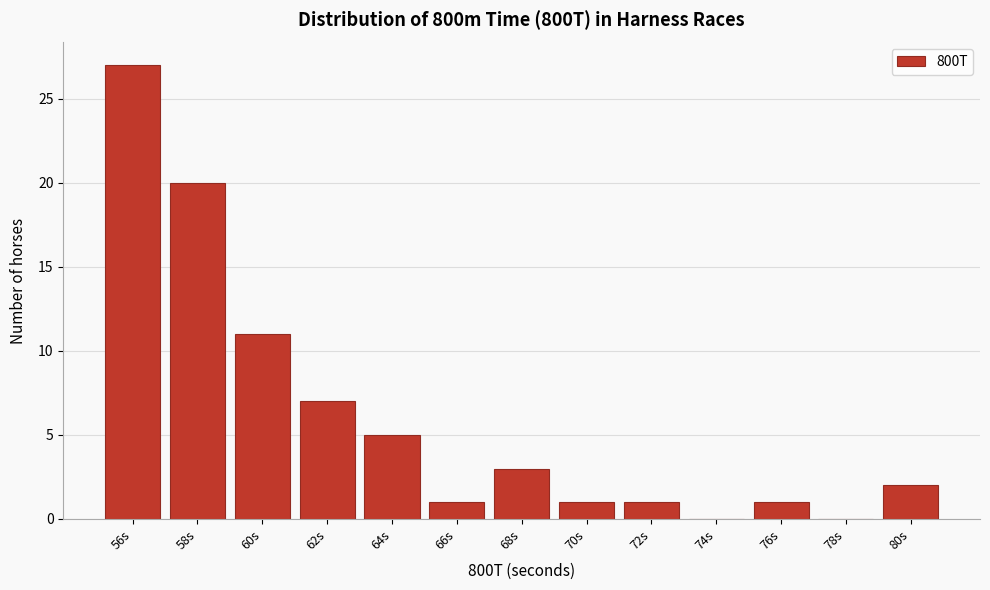

Reading right to left, extract all data points from this chart.

80s=2	78s=0	76s=1	74s=0	72s=1	70s=1	68s=3	66s=1	64s=5	62s=7	60s=11	58s=20	56s=27